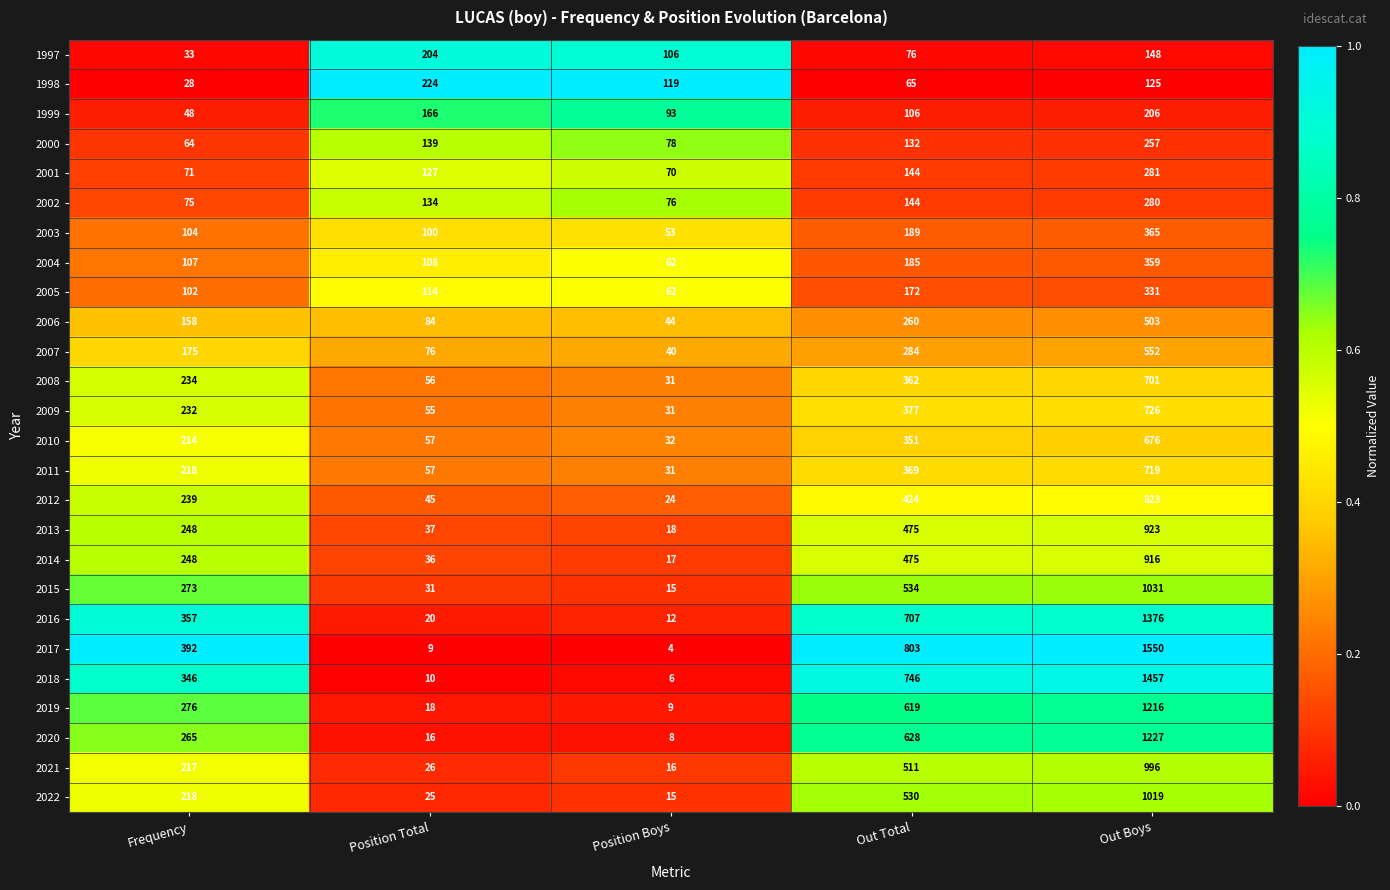

At which category is the sum across all series the highest?

Out Boys